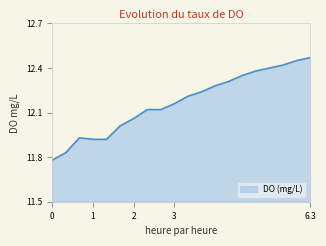

What is the value of the 5th point from the left?

11.9